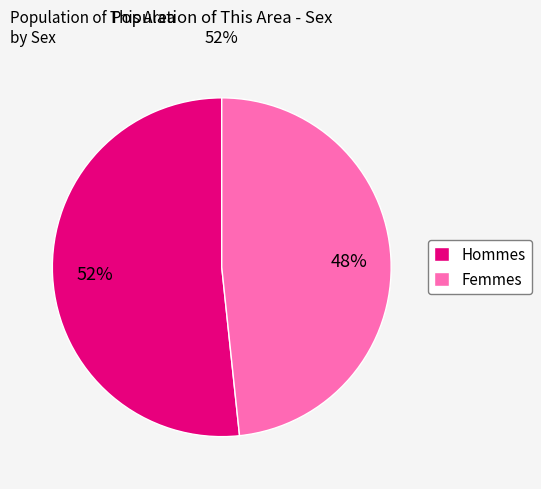

True or false: Hommes accounts for 52% of the total.

True